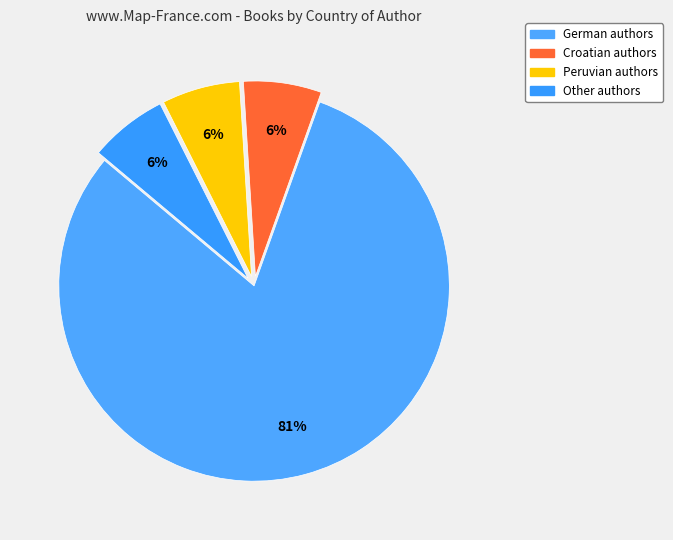

How many slices are in this pie chart?

4